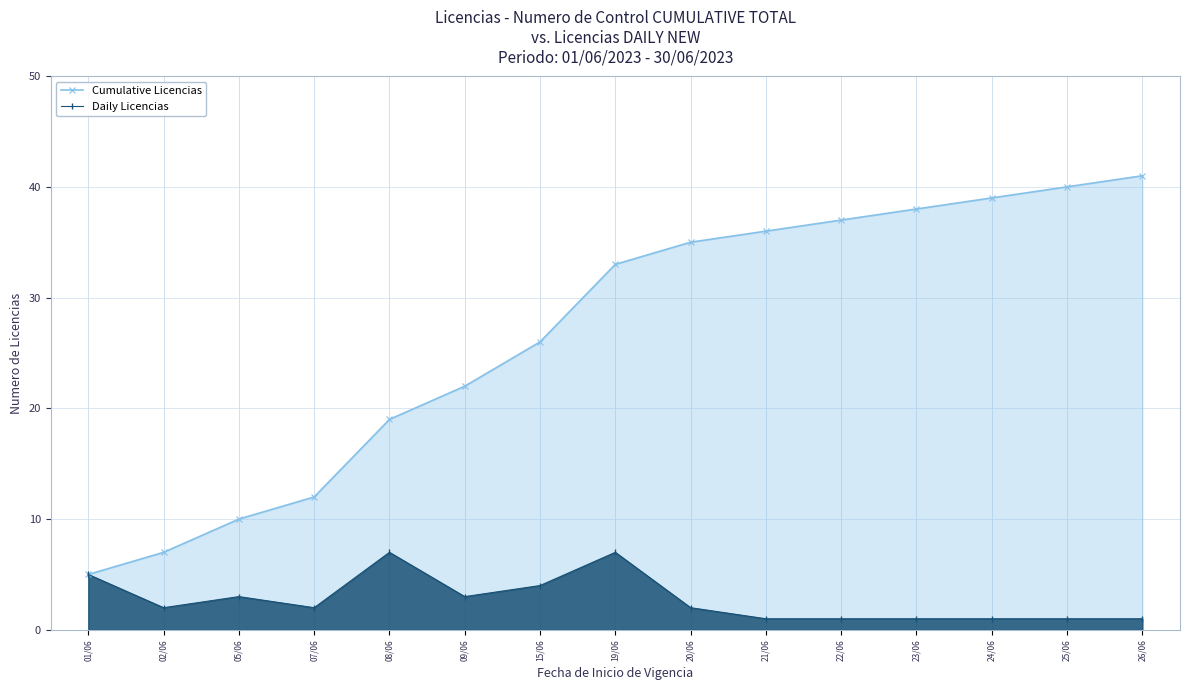

What is the total value across all series at 07/06?

14